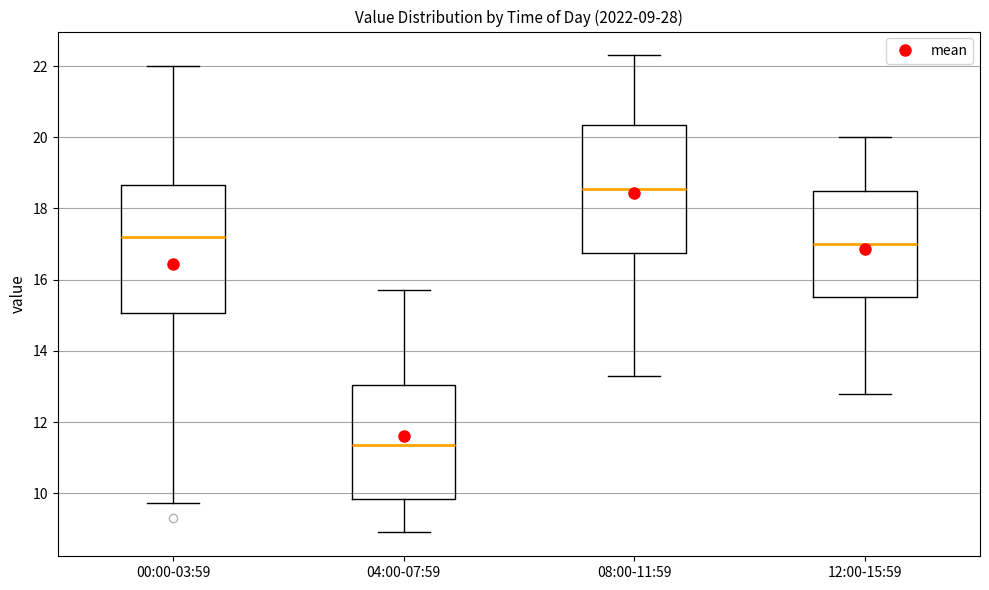

Which box has the highest median line?

08:00-11:59